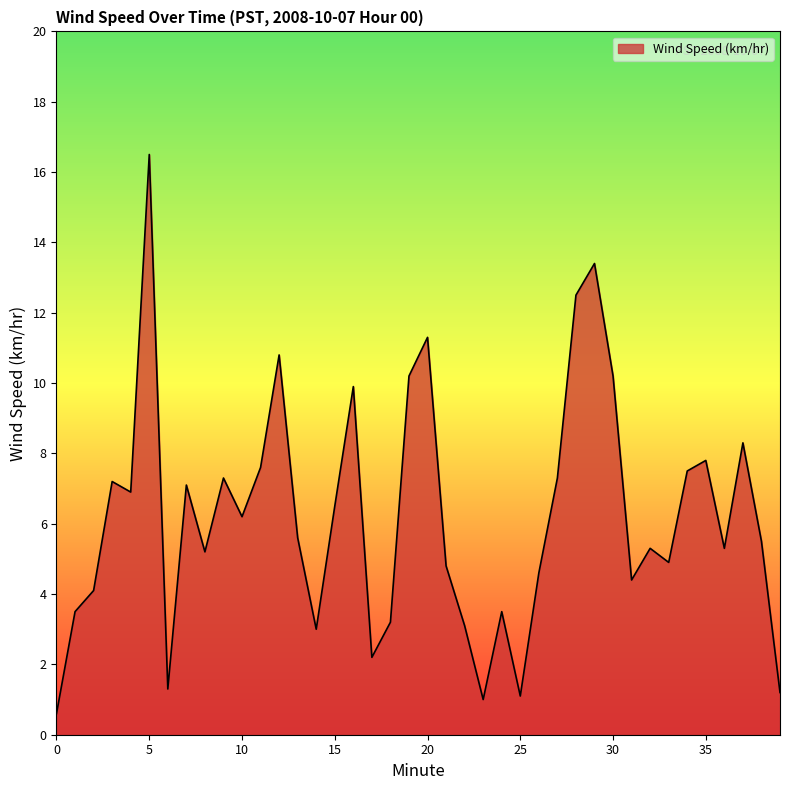

What is the greatest value displayed?

16.5